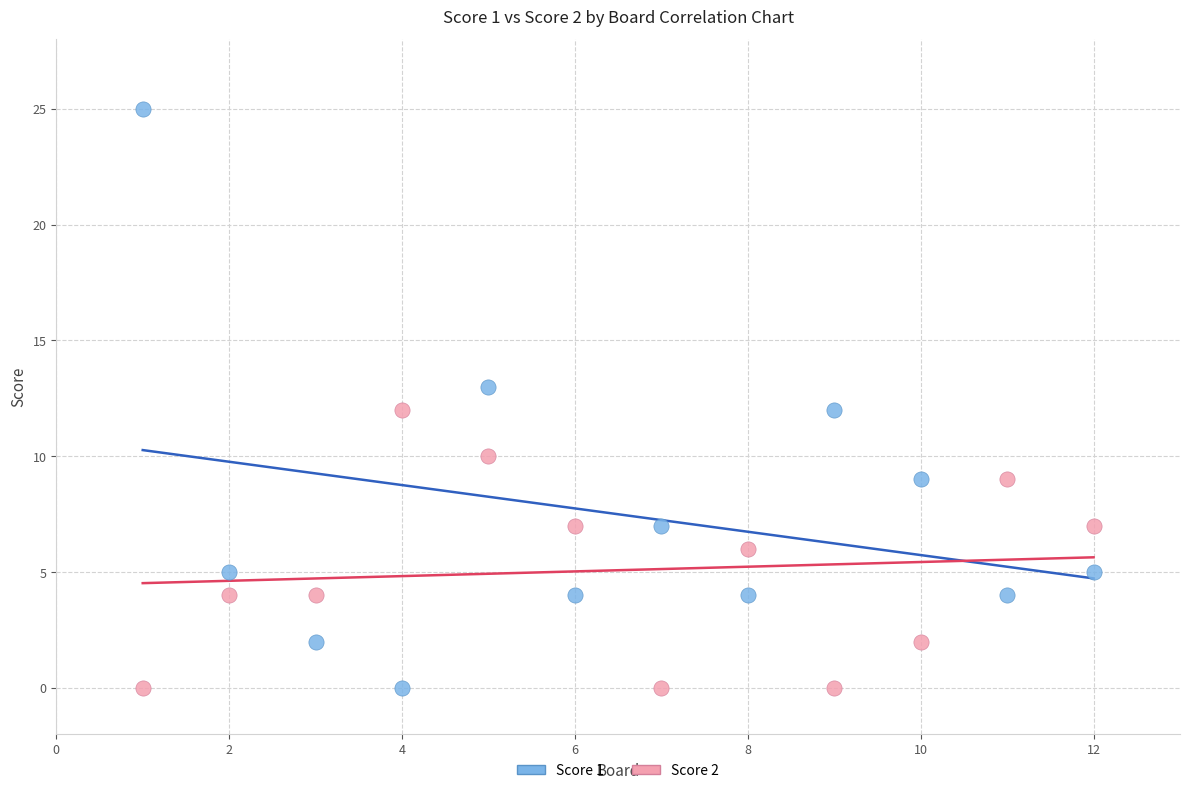

Across all data points, what is the range of Y values (max minus min)?

25